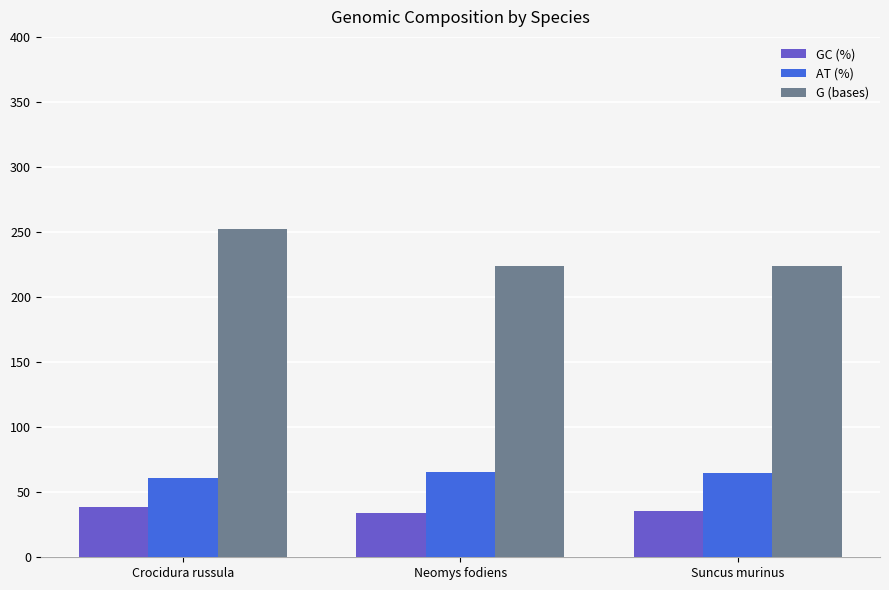

How many data points in AT (%) are above 64?

2